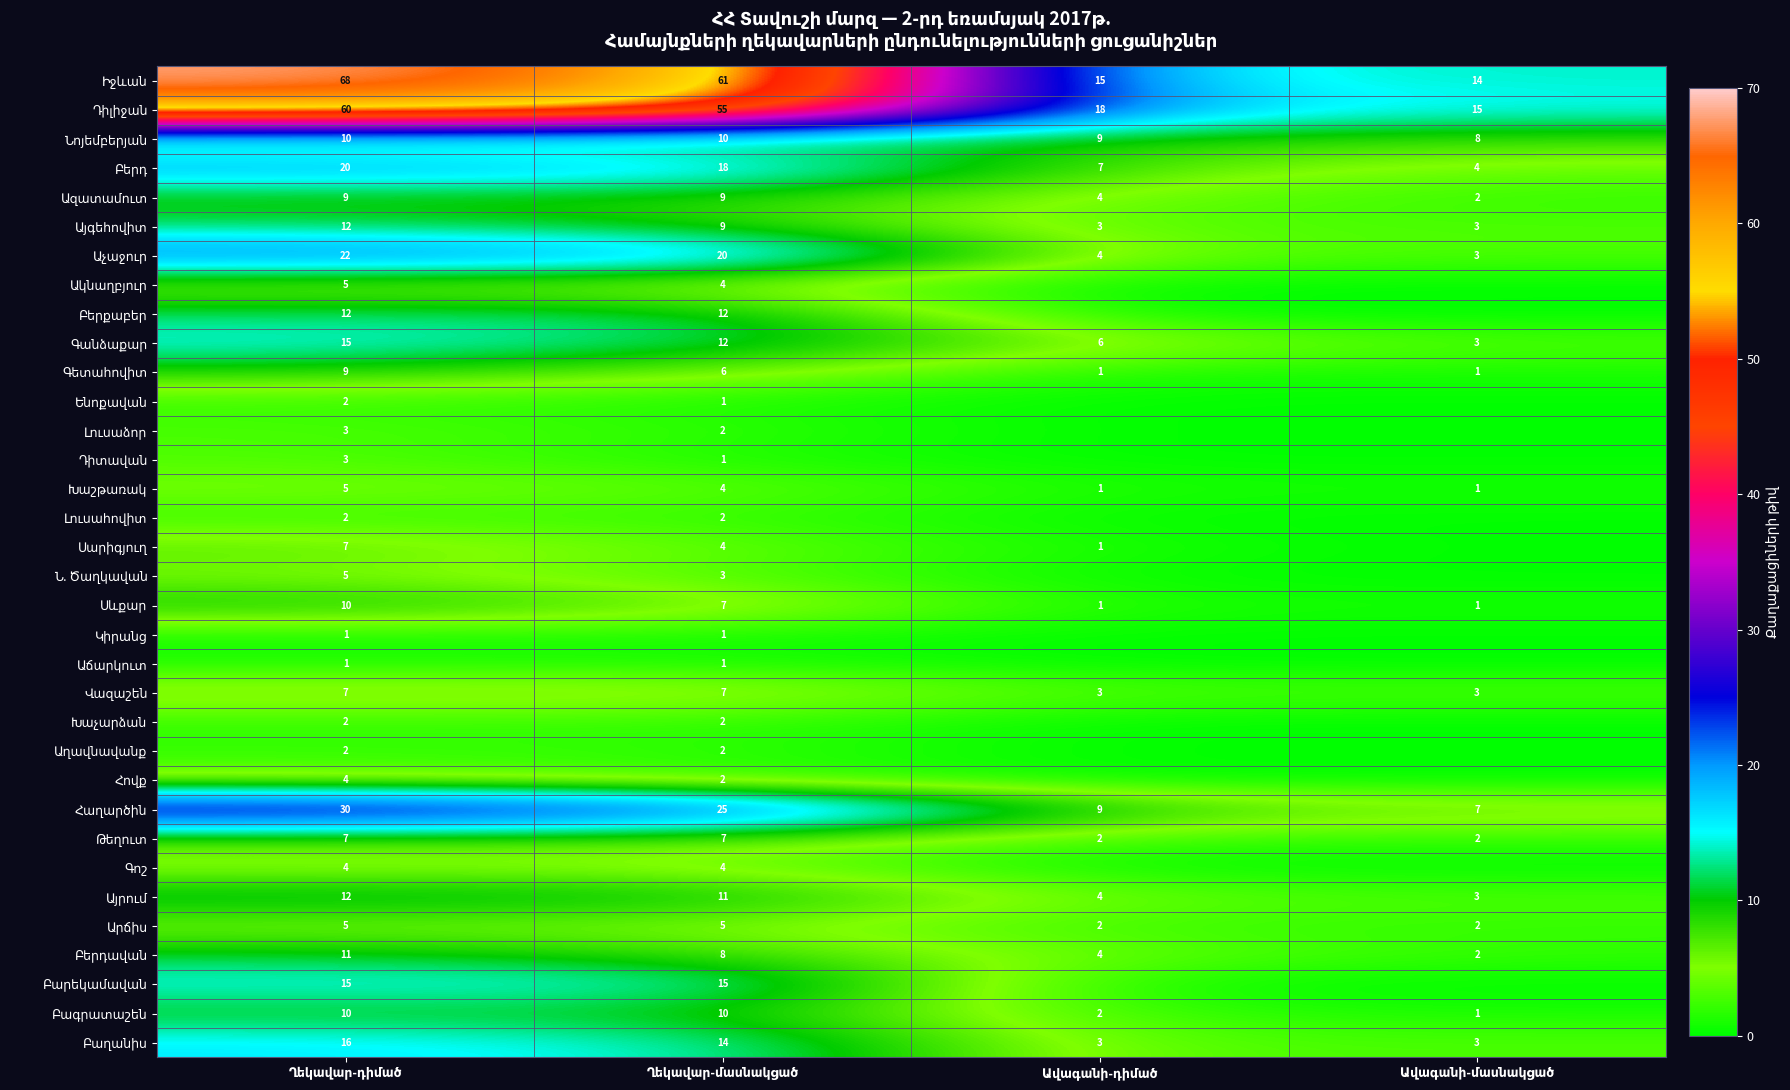

Which category has the lowest value across all series?

Ավագանի-դիմած